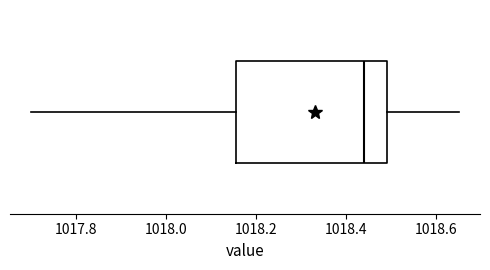

Where is the right edge of the box on the x-axis? The values are not printed on the chart, so give them approximately, as read against the axis.

1018.50